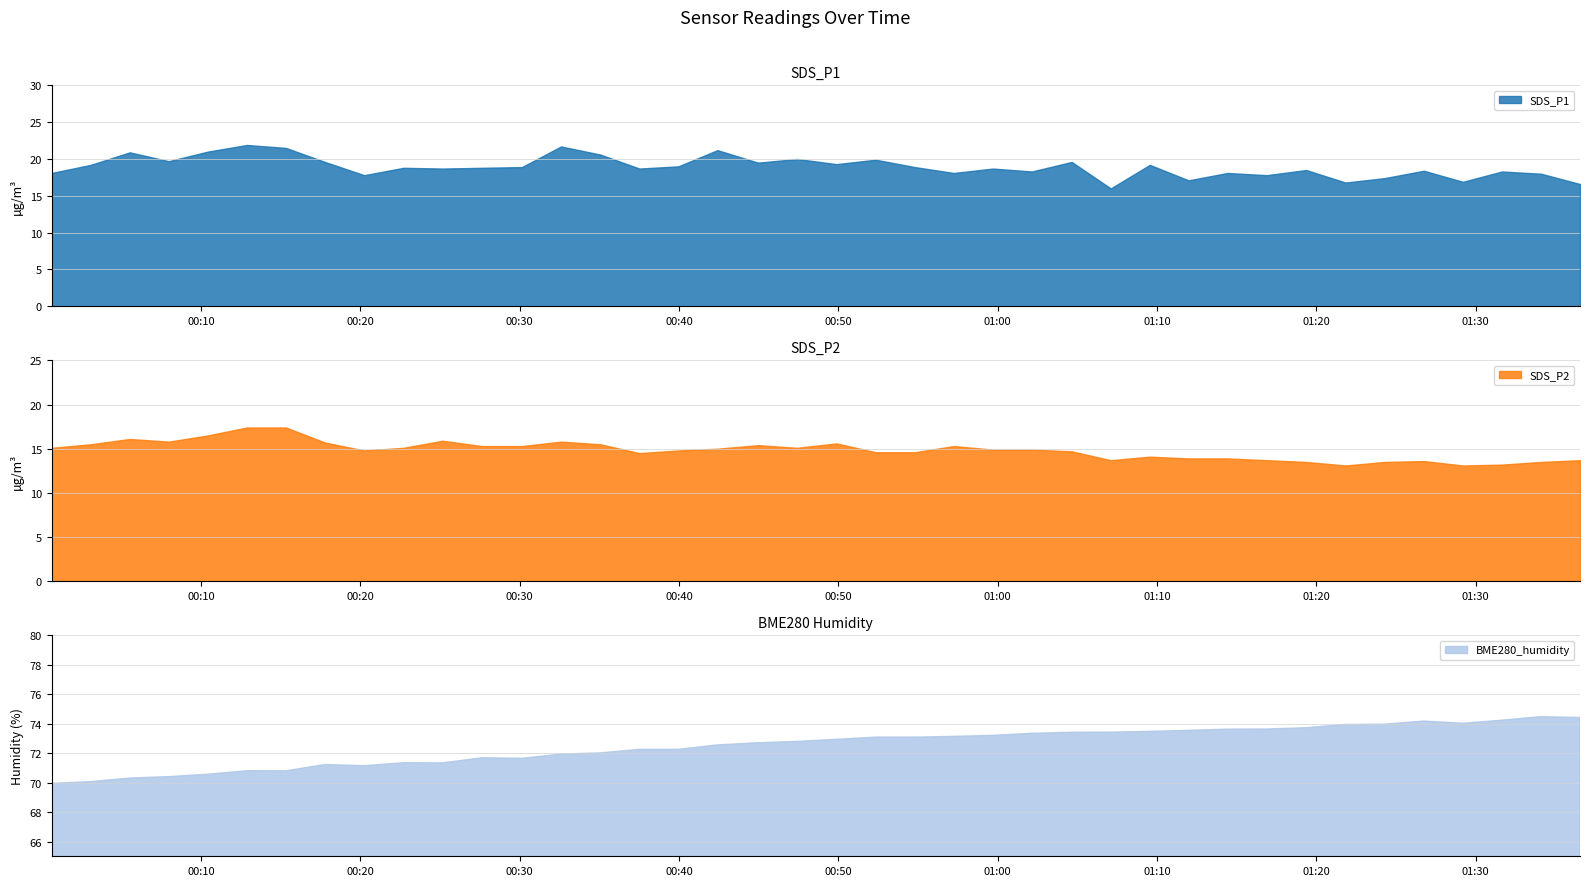

True or false: SDS_P2 and BME280_humidity intersect in this chart.

False